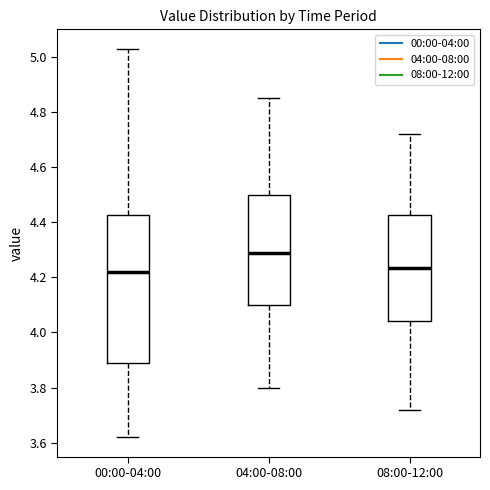

Reading left to right, transcribe this box plot: for each box, give where its median line is, the range the box spans, and where its two whiskers end, as read against the y-axis. The values are not printed on the chart, so give them approximately, as read against the axis.

00:00-04:00: median 4.22, box 3.88 to 4.42, whiskers 3.62 to 5.04
04:00-08:00: median 4.30, box 4.10 to 4.50, whiskers 3.80 to 4.86
08:00-12:00: median 4.24, box 4.04 to 4.42, whiskers 3.72 to 4.72